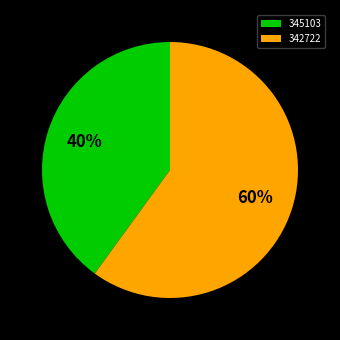

The 342722 slice represents 45% of the pie. True or false?

False